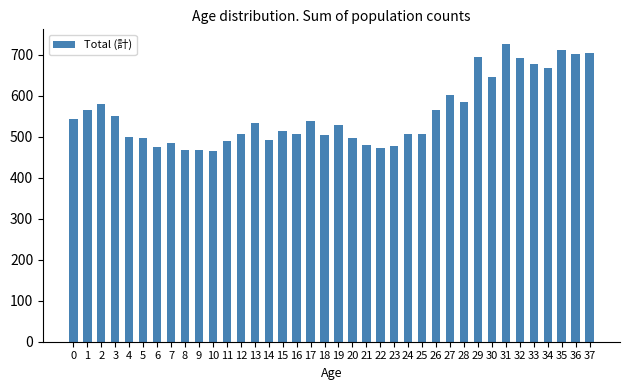

Are the bars grouped side by side (vs. stacked)?

No